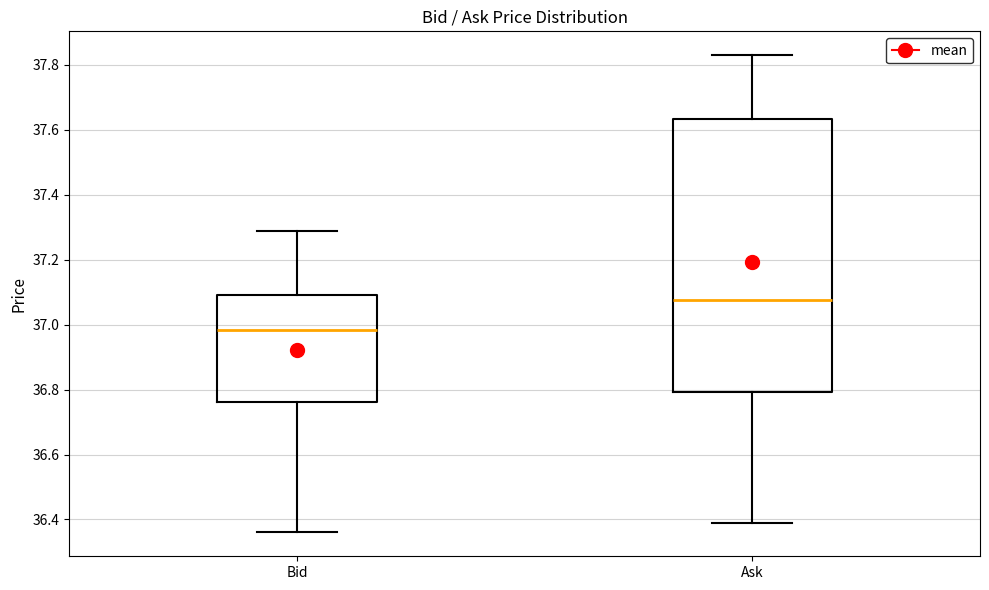

Where is the lower edge of the box for Ask on the y-axis? The values are not printed on the chart, so give them approximately, as read against the axis.

36.80